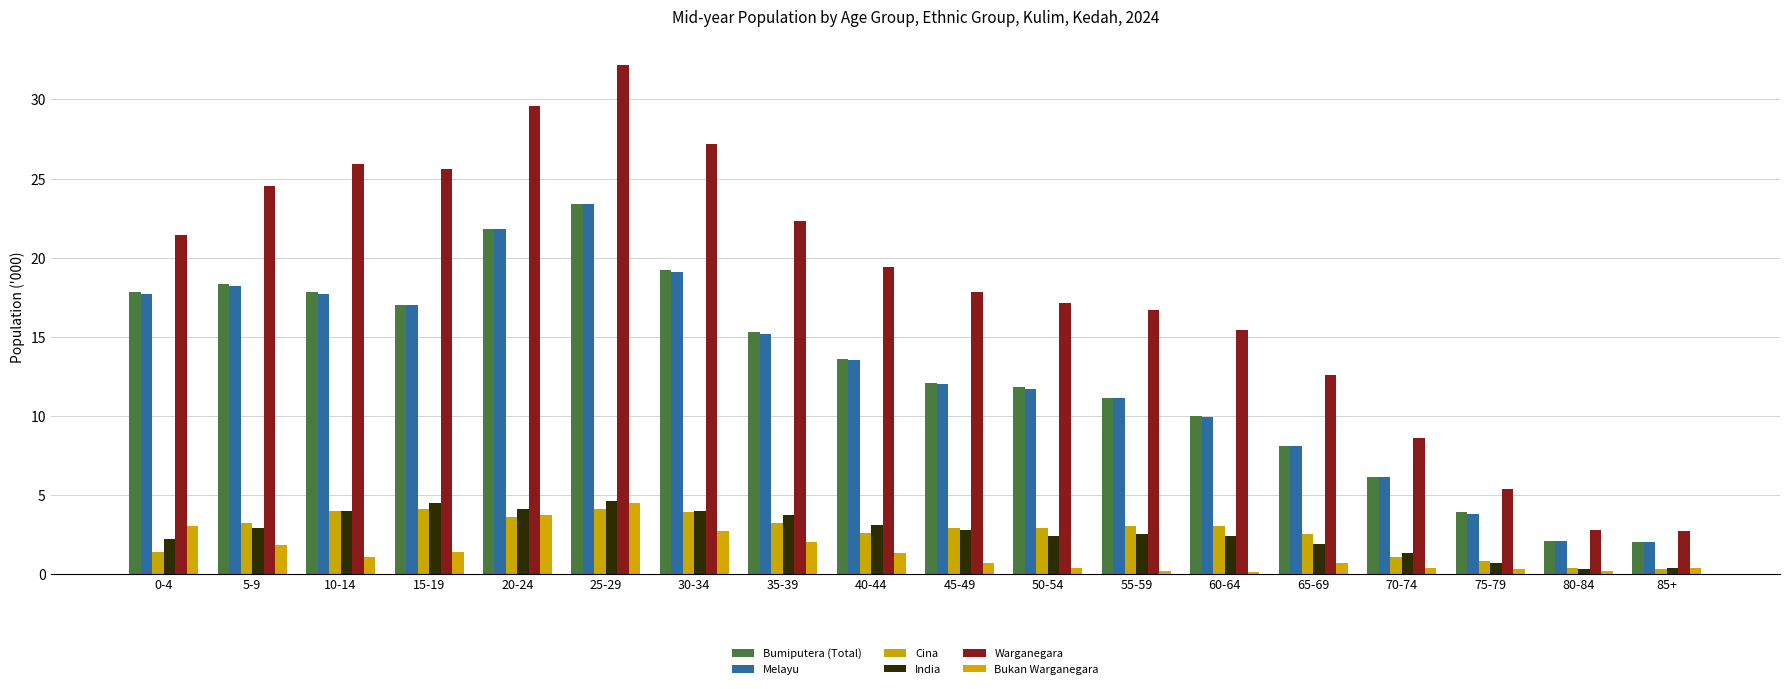

What is the spread (max minus min) of values at 85+?

2.4